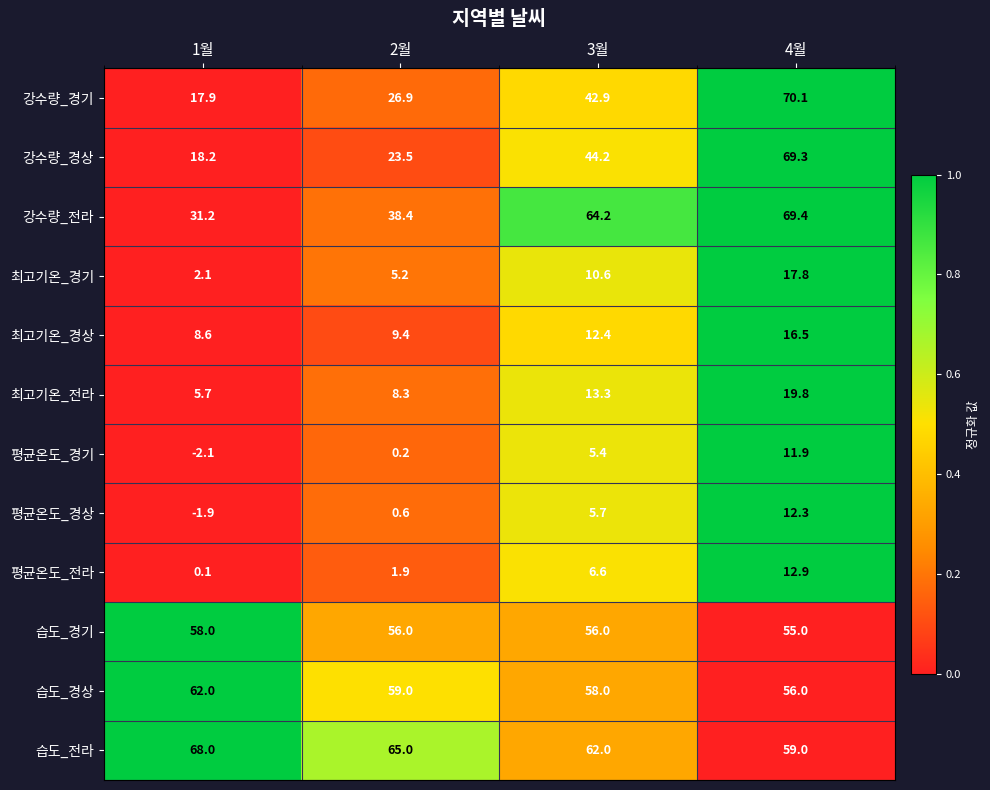

At which label is 강수량_경기 closest to 44?

3월